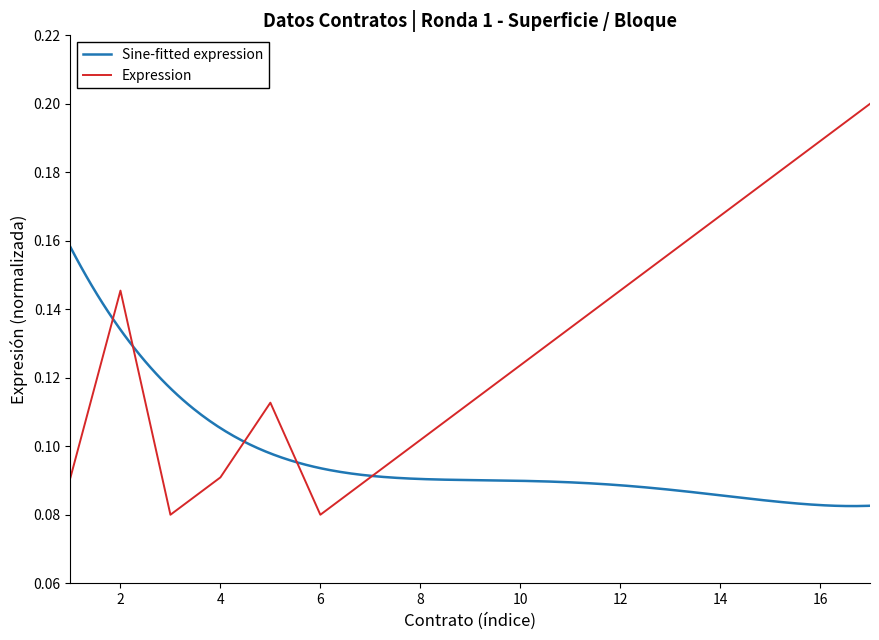

Reading left to right, transcribe all the data shown in this chart.

0.1	0.1	0.1	0.1	0.1	0.1	0.1	0.1	0.1	0.1	0.1	0.1	0.2	0.2	0.2	0.2	0.2